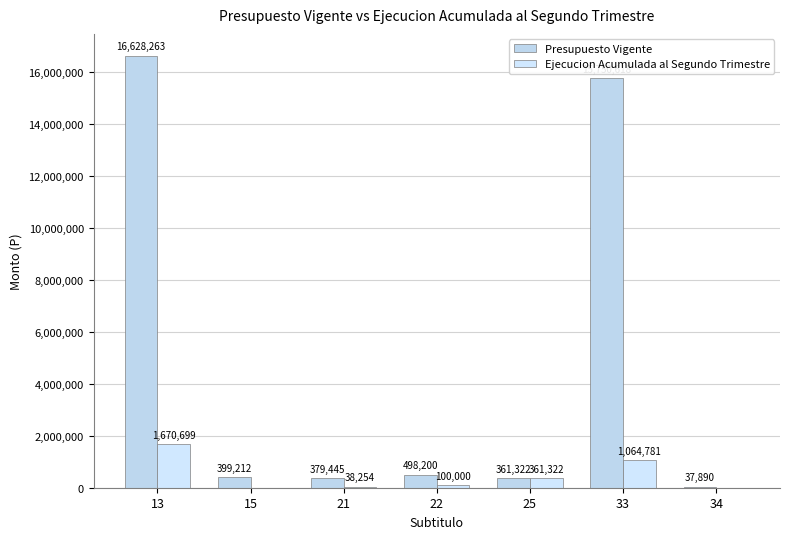

How many positive values does the Ejecucion Acumulada al Segundo Trimestre series have?

5